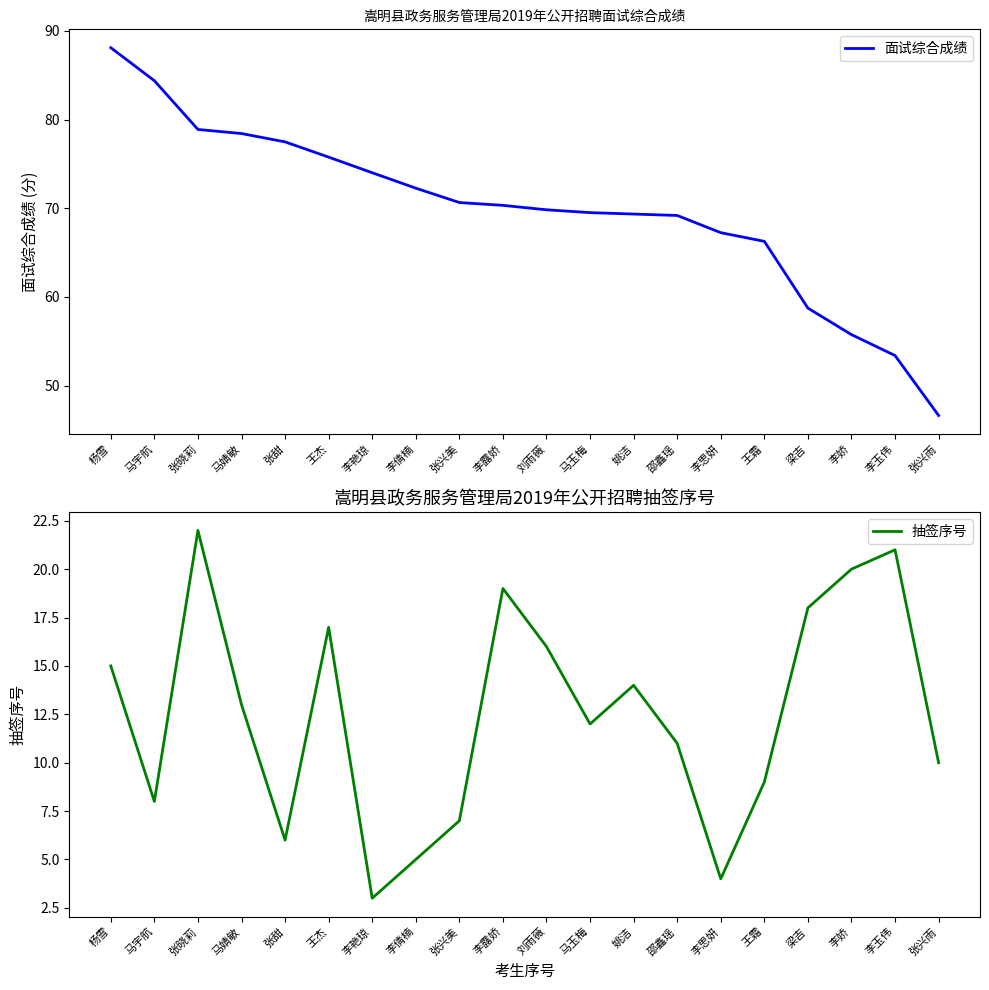

Does the chart have visible grid lines?

No